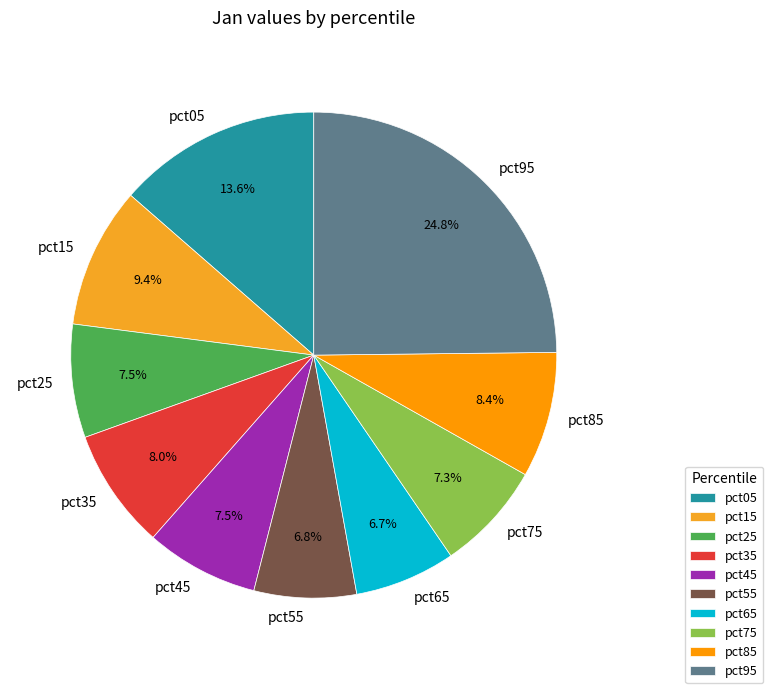

Combined, do pct25 and pct55 account for over 50%?

No